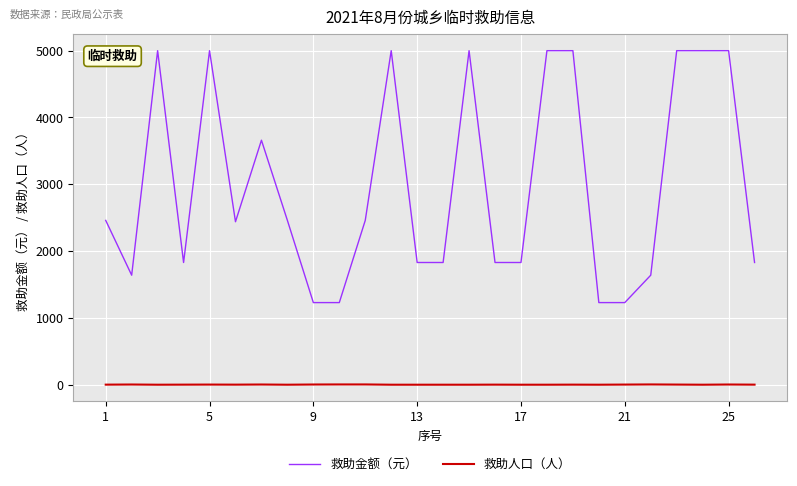

Rank the series by their maximum value, from lowest to highest.

救助人口（人）, 救助金额（元）